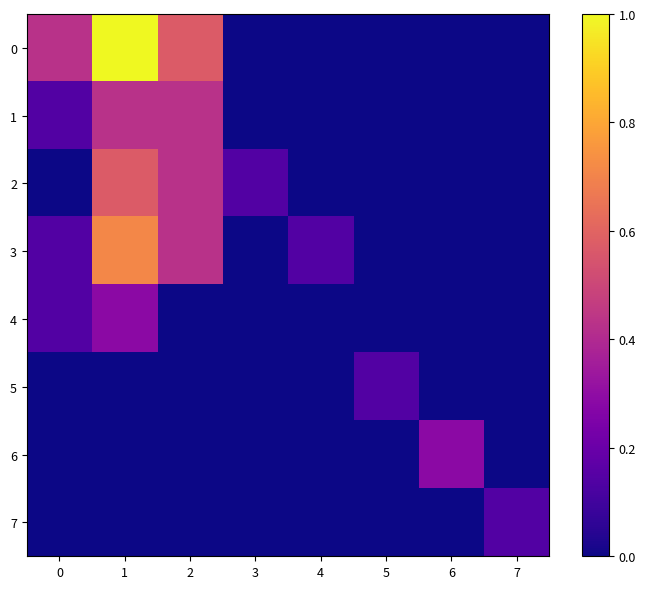

At which category does the chart reach its minimum across all series?

3